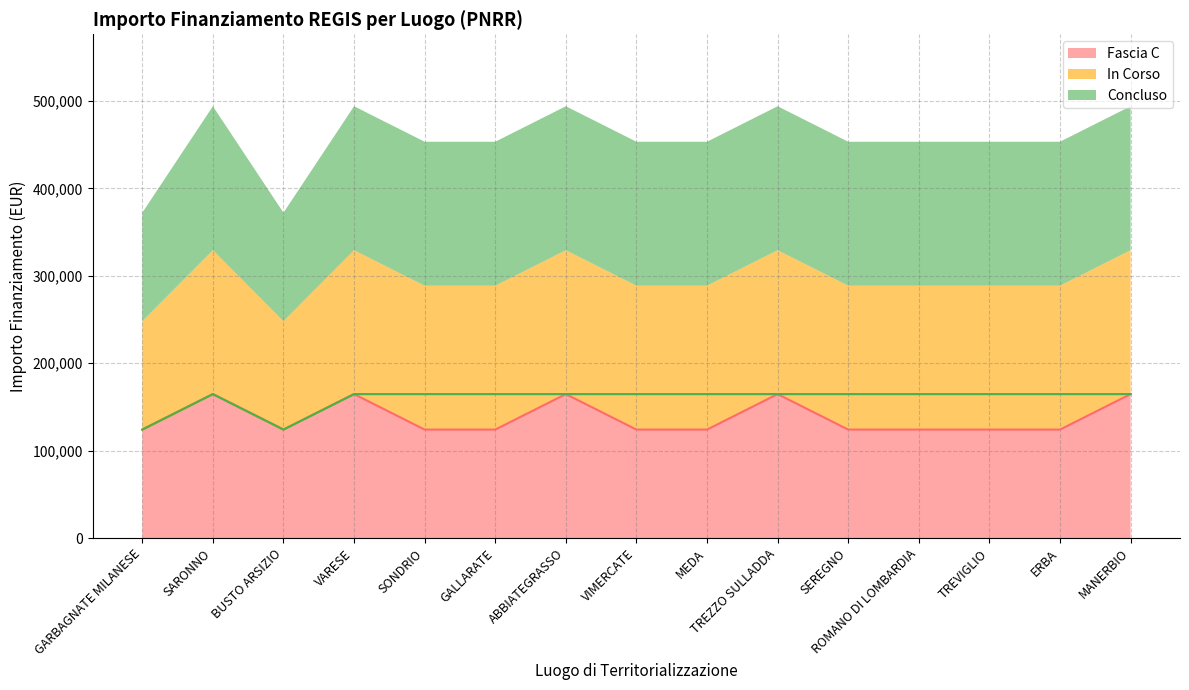

List the labels in order of In Corso value, largest first.

SARONNO, VARESE, SONDRIO, GALLARATE, ABBIATEGRASSO, VIMERCATE, MEDA, TREZZO SULLADDA, SEREGNO, ROMANO DI LOMBARDIA, TREVIGLIO, ERBA, MANERBIO, GARBAGNATE MILANESE, BUSTO ARSIZIO